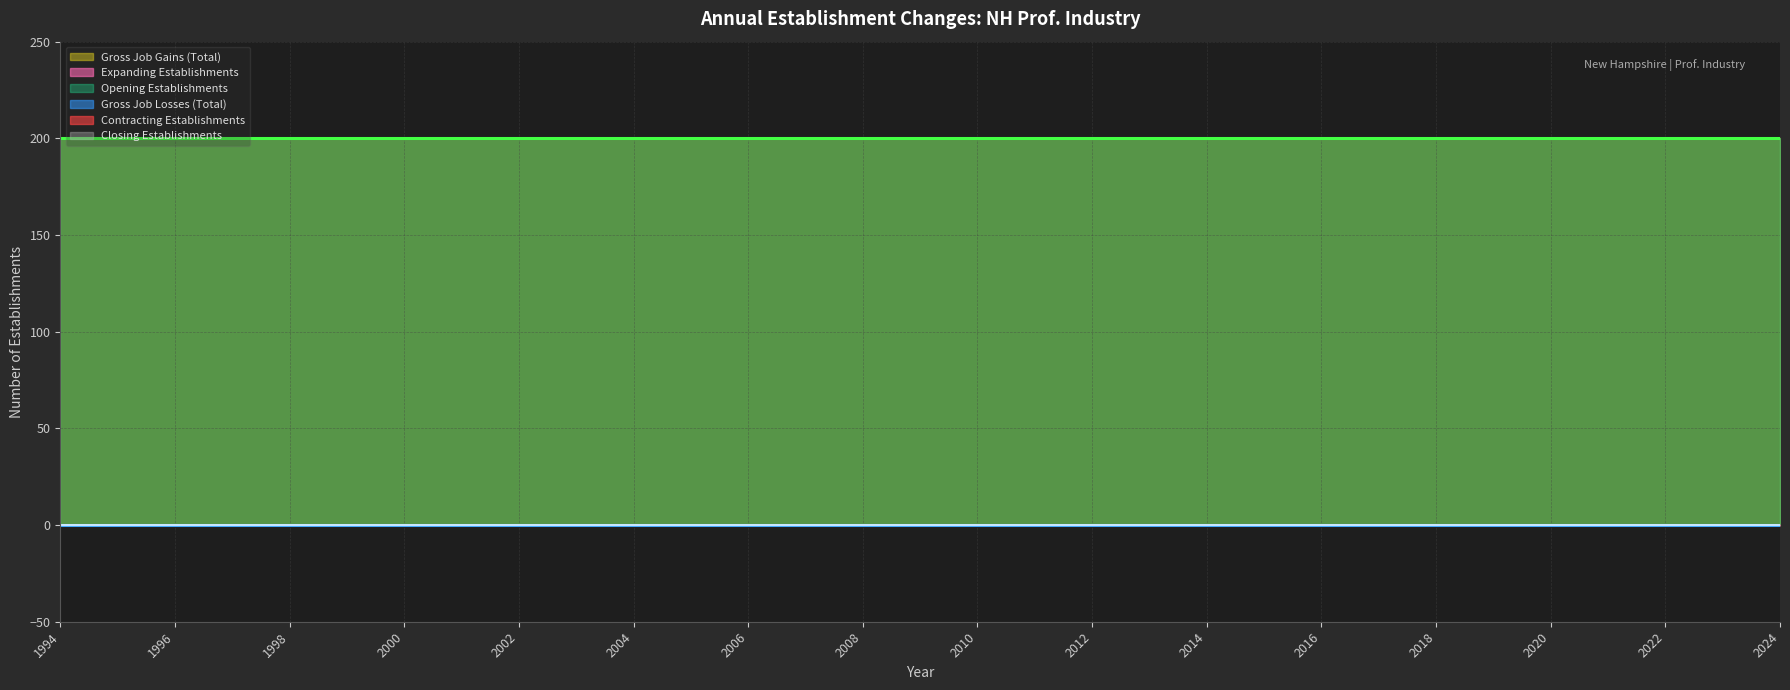

At which label does Expanding Establishments reach its peak?

1994